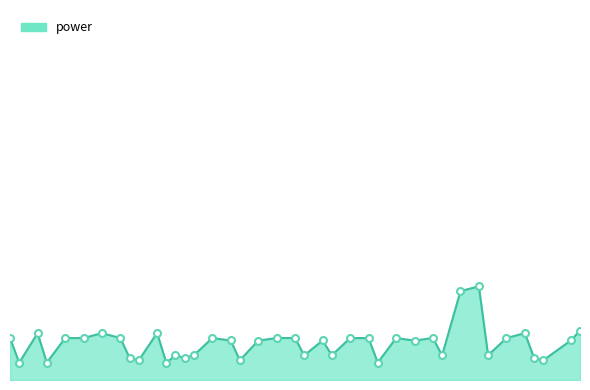

What is the average value?

8.9